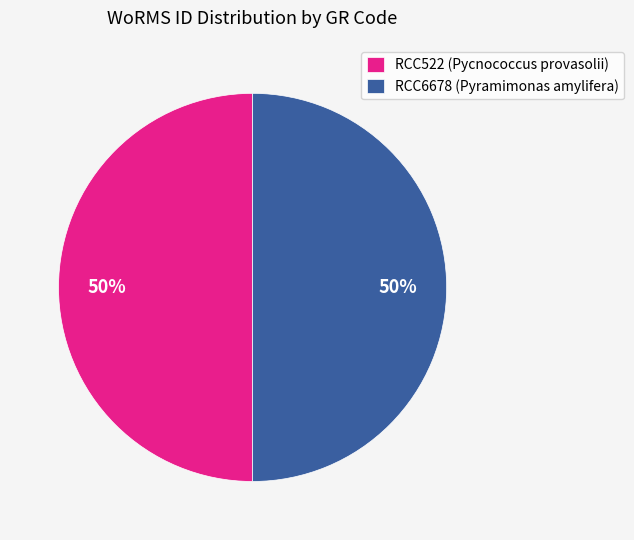

How many slices are in this pie chart?

2